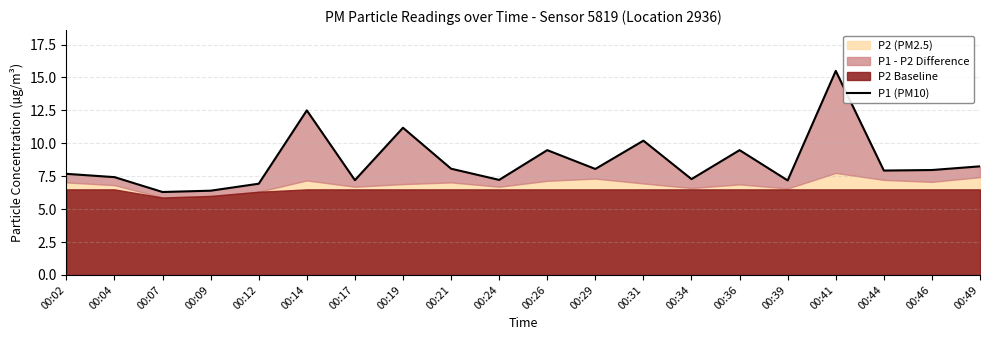

Count the number of values greater than 7.

17